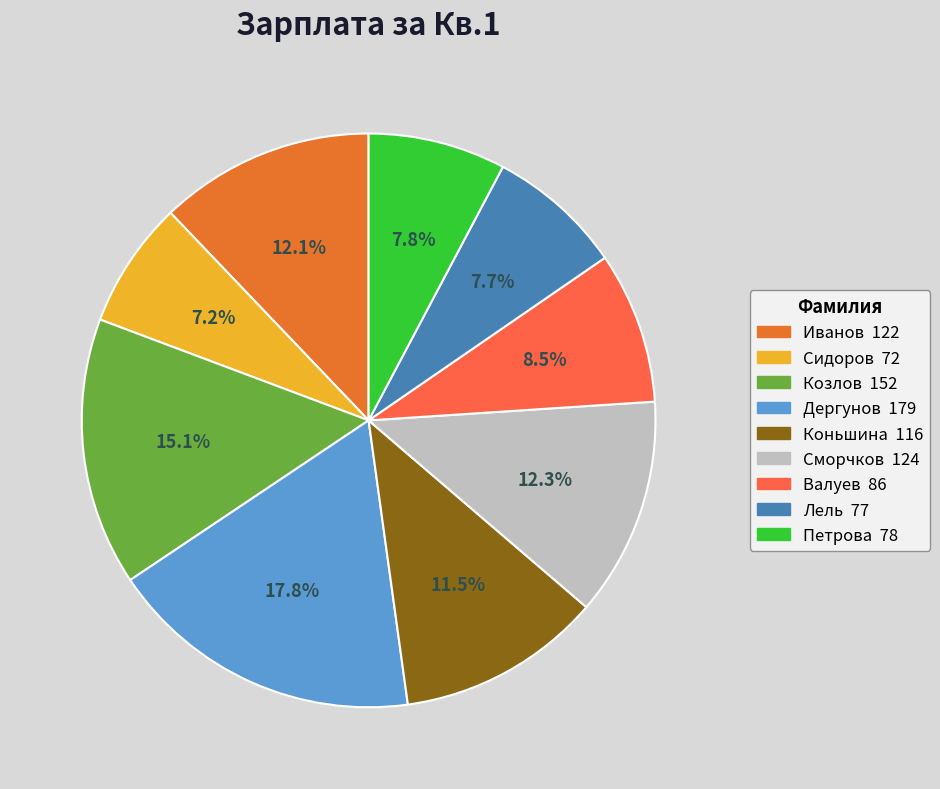

To the nearest percent, what portion does Иванов represent?

12%